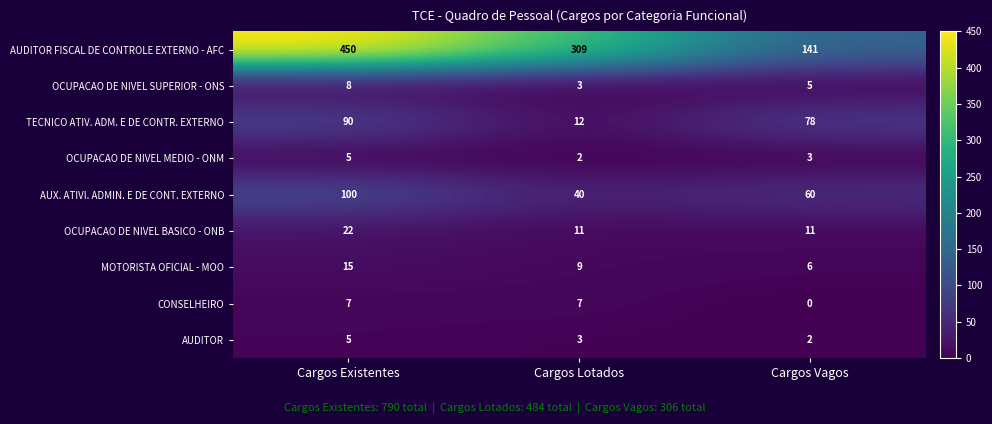

How many categories are shown in the chart?

3